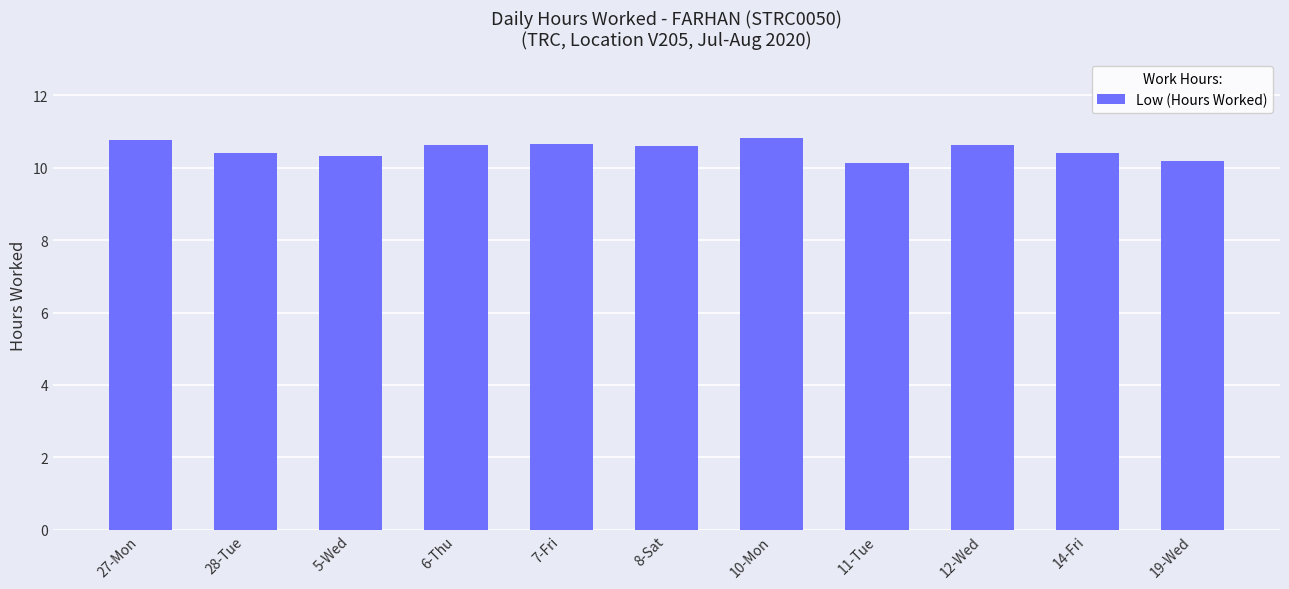

What is the change in value from 28-Tue to 10-Mon?

+0.4